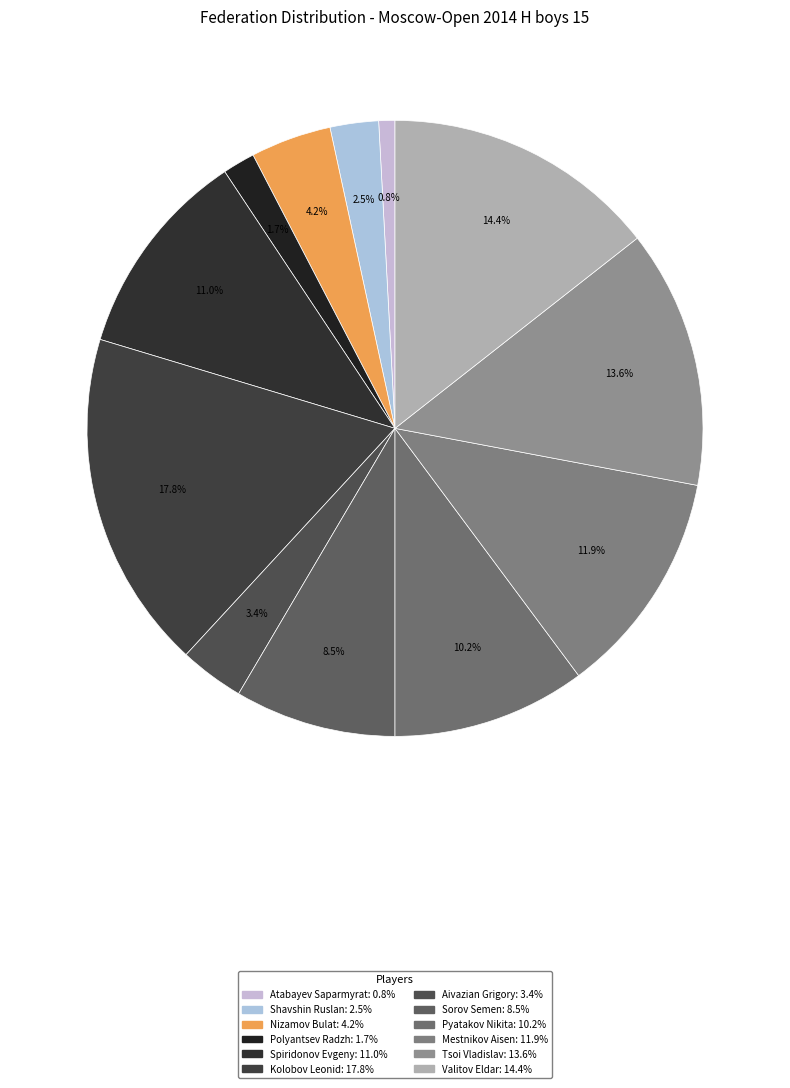

To the nearest percent, what is the combined percentage of Atabayev Saparmyrat and Polyantsev Radzh?

3%